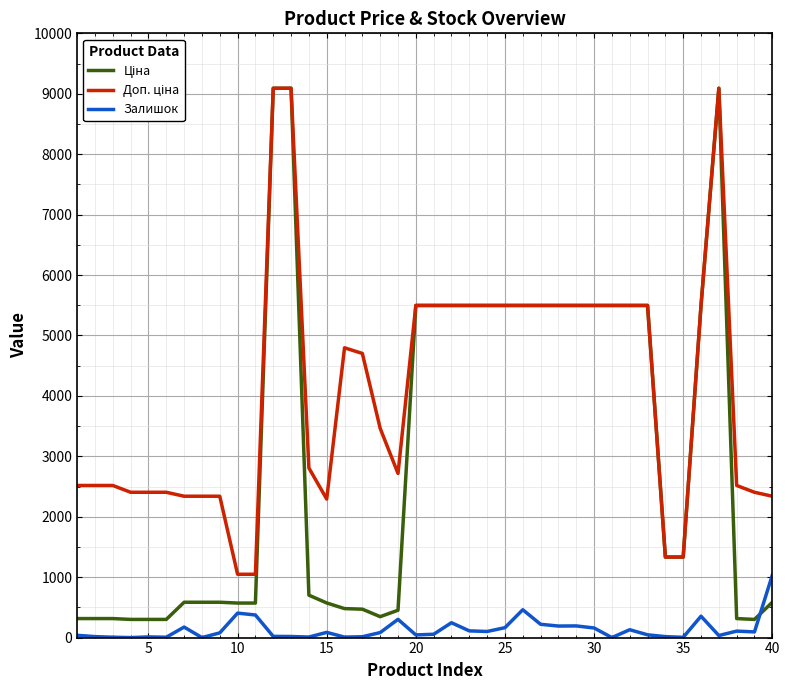

What is the greatest value displayed?

9092.0